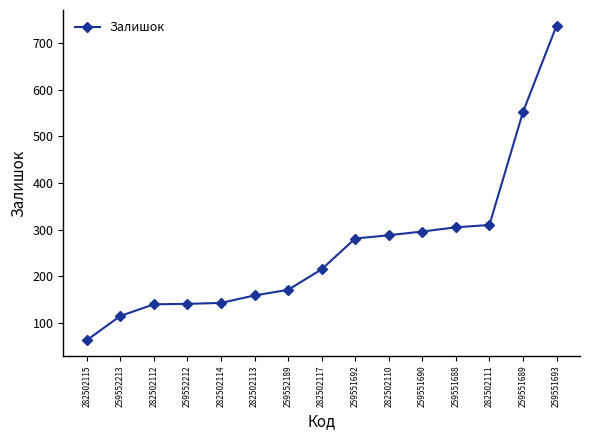

What is the difference between the maximum and minimum values?

674